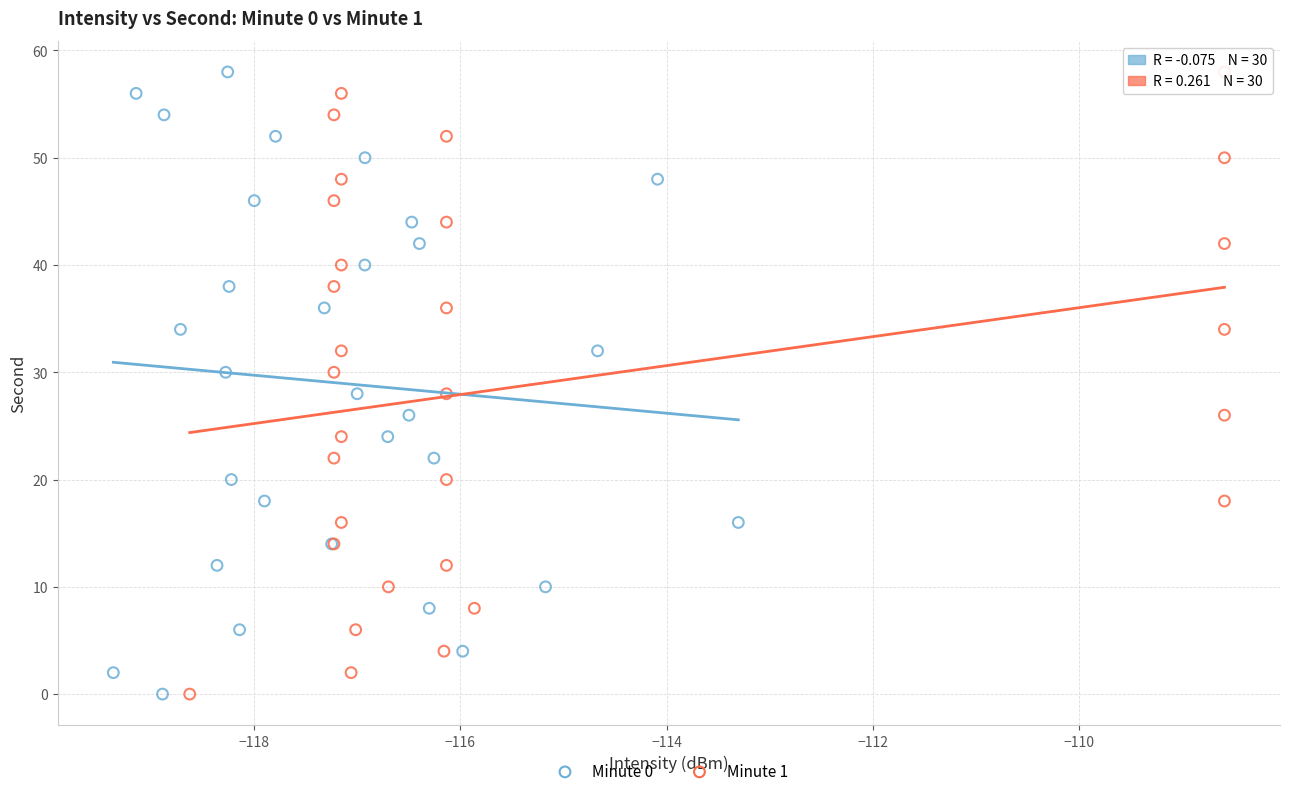

What are all the series names shown in the legend?

Minute 0, Minute 1